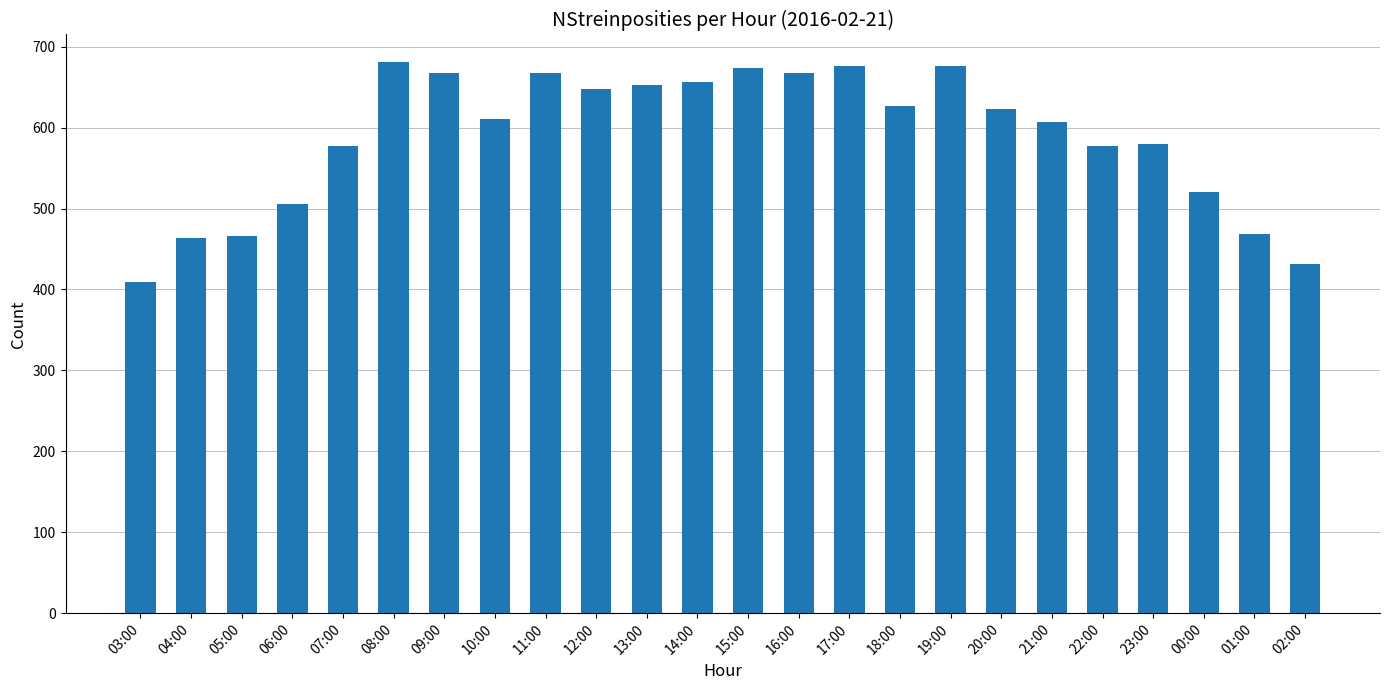

What is the label of the 9th bar from the left?

11:00